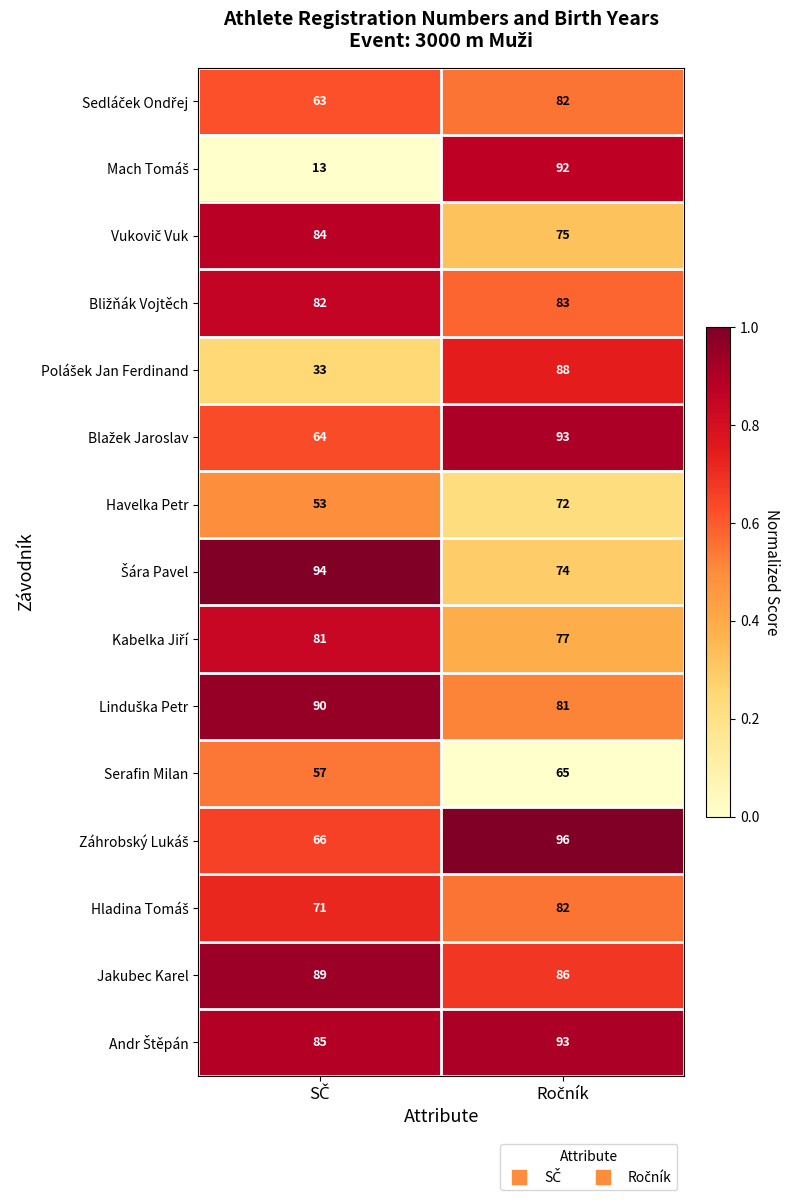

What is the greatest value displayed?

96